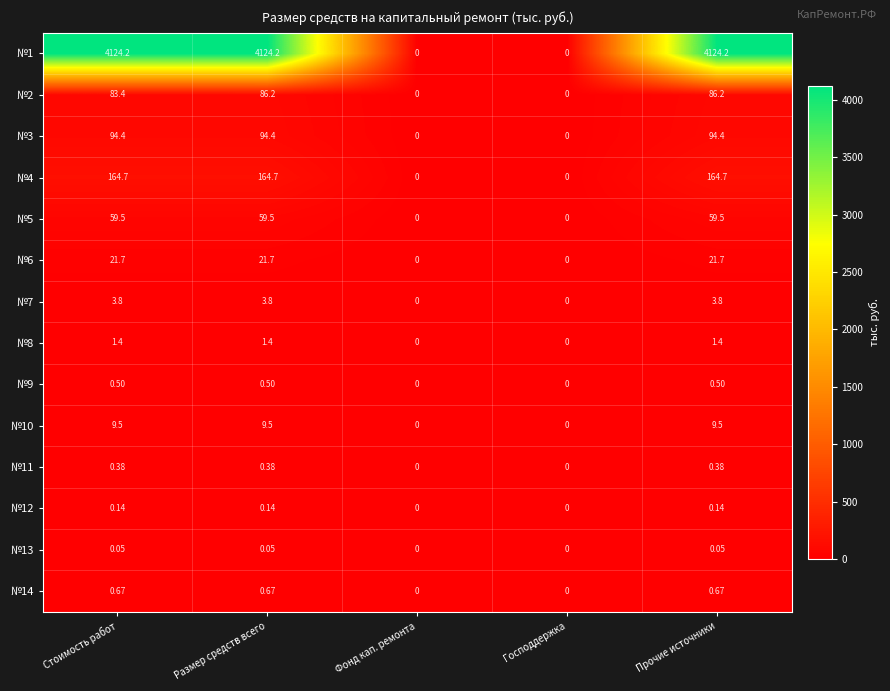

How many values in №11 are above zero?

3